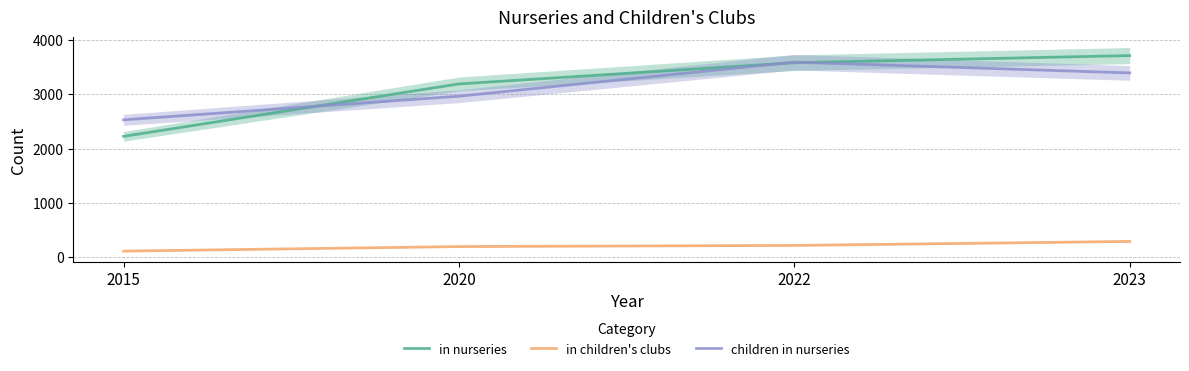

True or false: children in nurseries and in nurseries cross at least once.

True